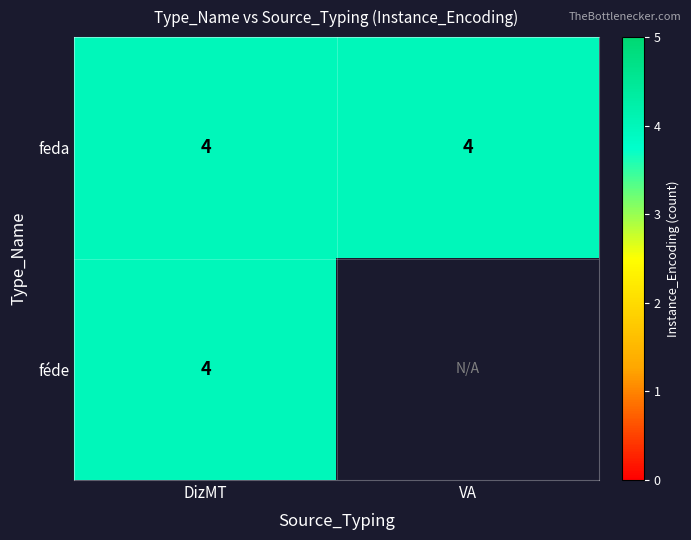

Where is feda nearest to the value 4?

DizMT